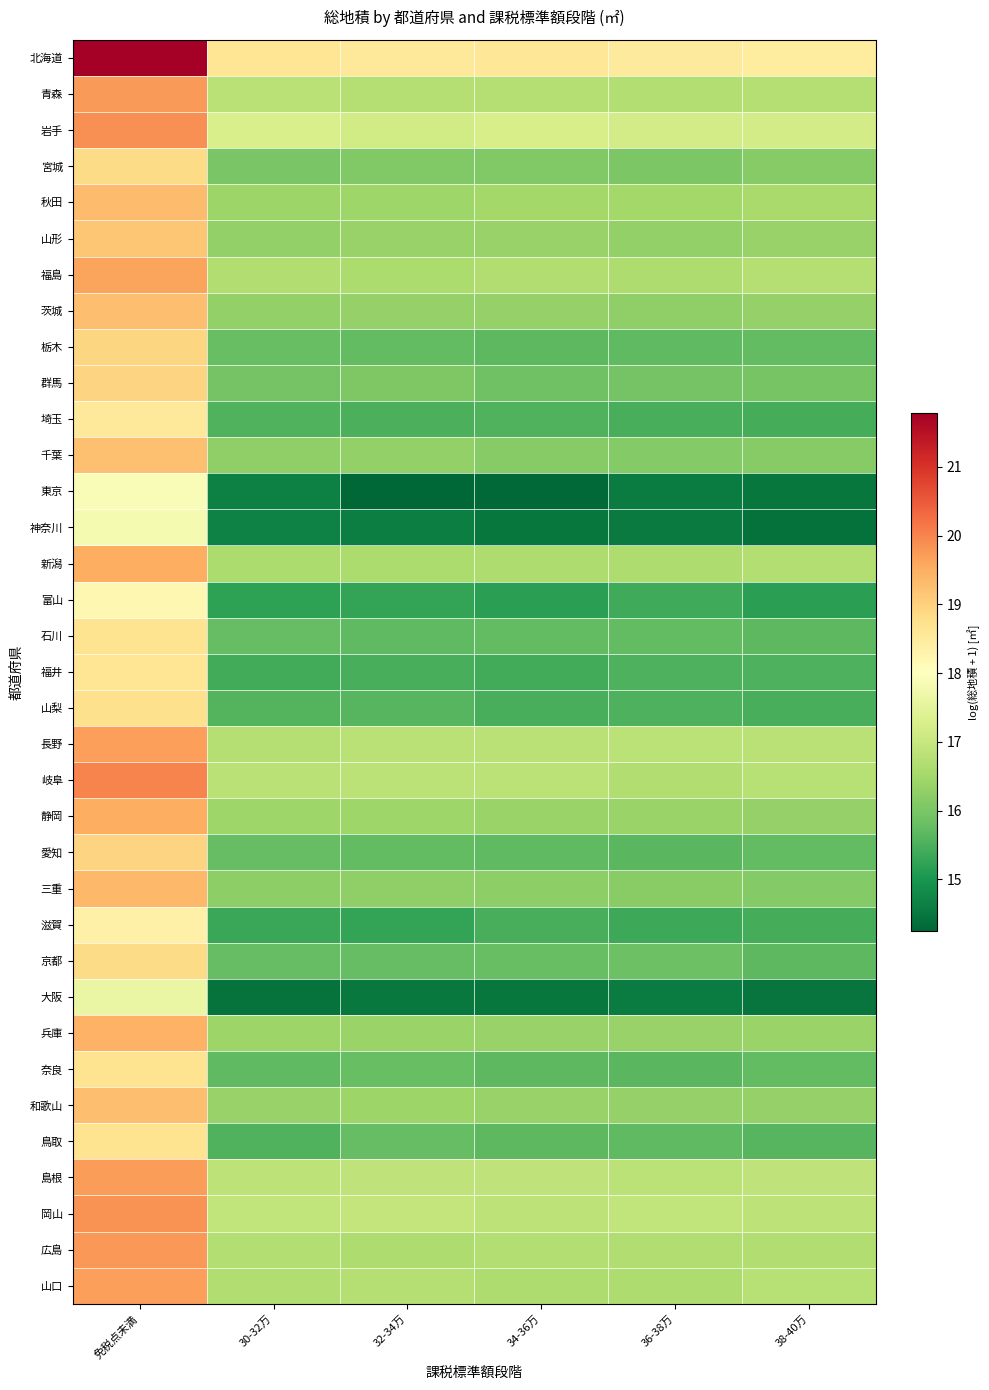

Rank the series at 32-34万 from lowest to highest value.

東京, 大阪, 神奈川, 富山, 滋賀, 福井, 埼玉, 山梨, 石川, 愛知, 栃木, 鳥取, 京都, 奈良, 群馬, 宮城, 三重, 千葉, 茨城, 山形, 兵庫, 和歌山, 静岡, 秋田, 福島, 新潟, 広島, 山口, 青森, 長野, 岐阜, 島根, 岡山, 岩手, 北海道